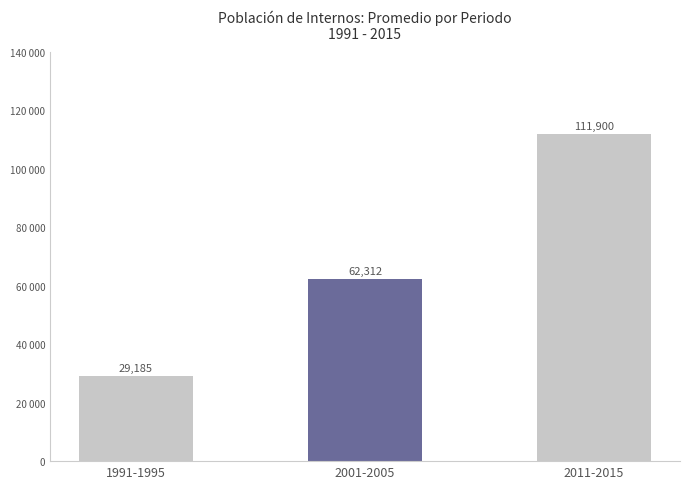

What is the label of the 3rd bar from the right?

1991-1995